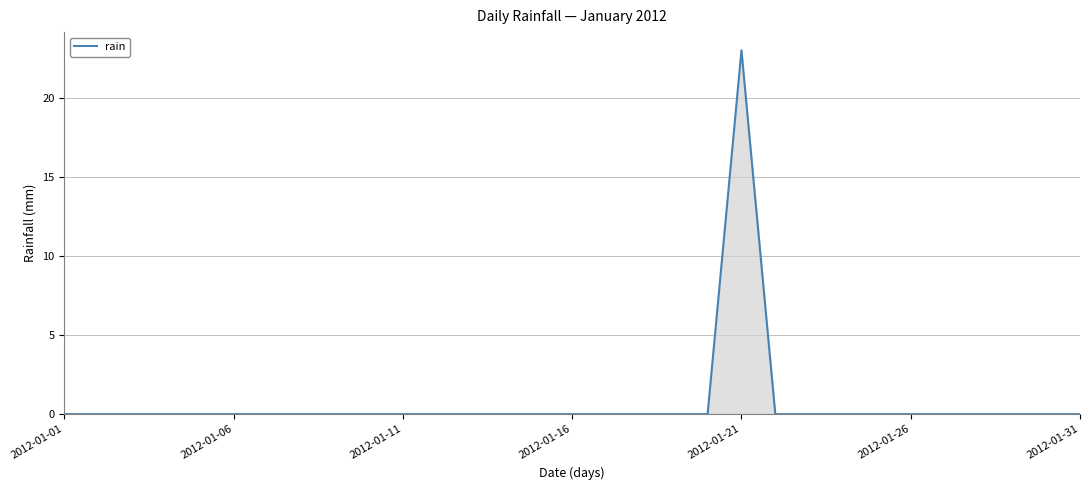

What is the difference between the maximum and minimum values?

23